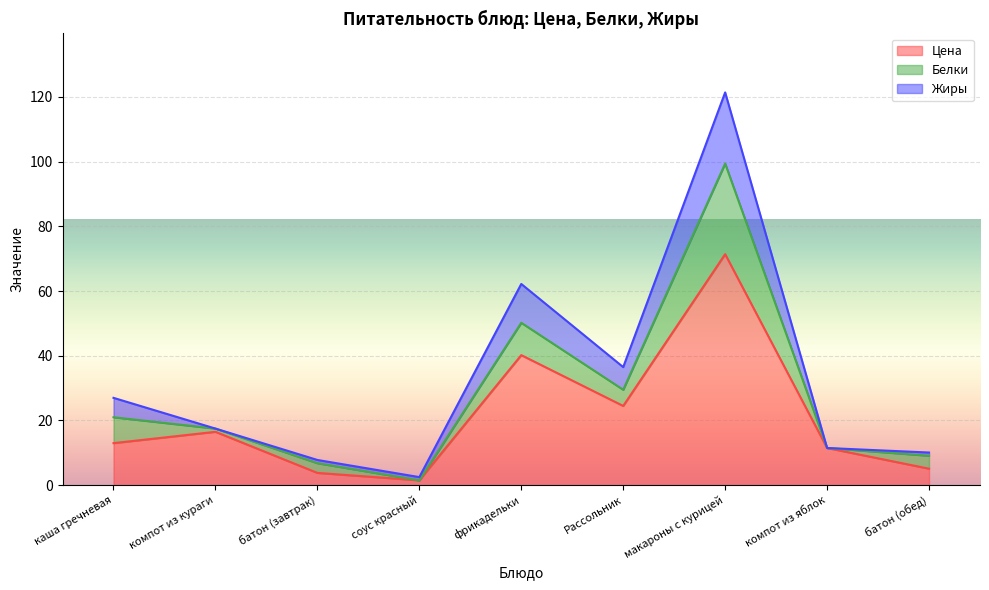

What are all the series names shown in the legend?

Цена, Белки, Жиры